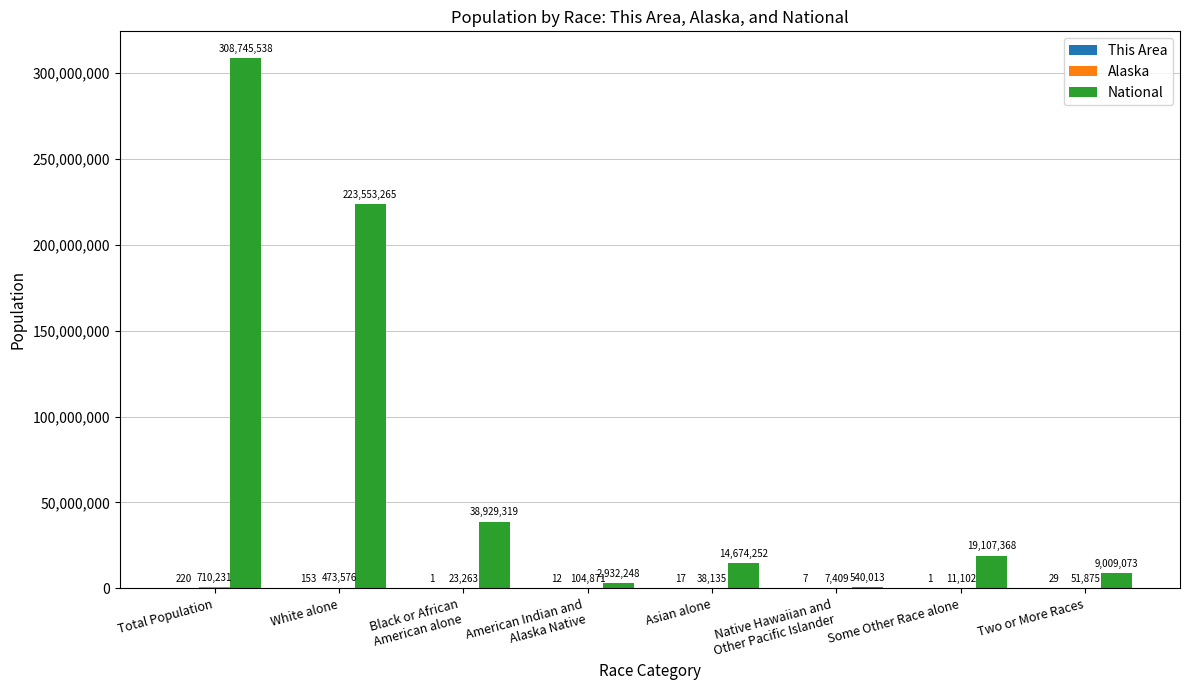

What is the maximum value shown in the chart?

308745538